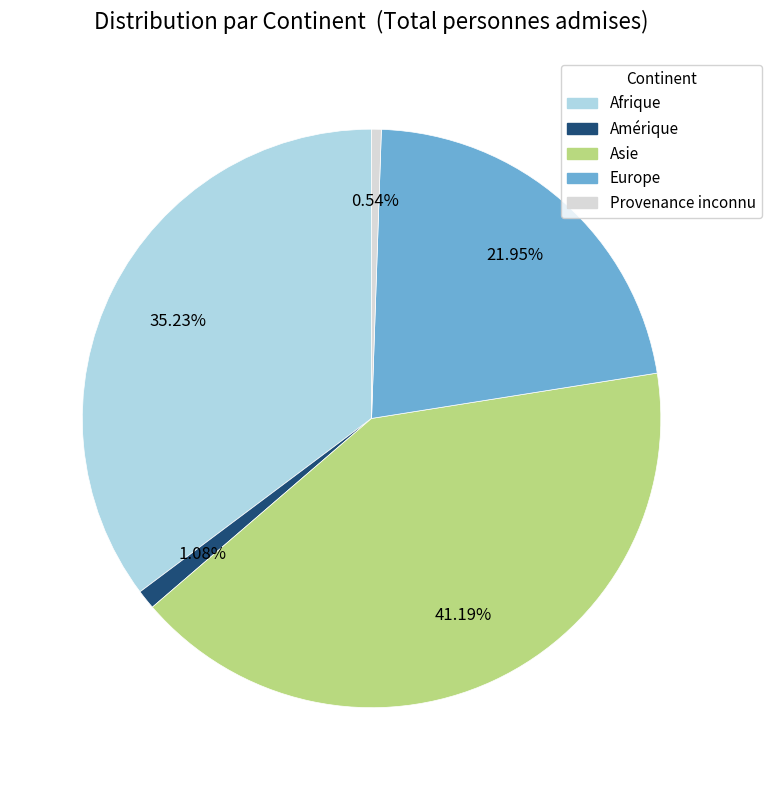

True or false: Europe accounts for 29% of the total.

False